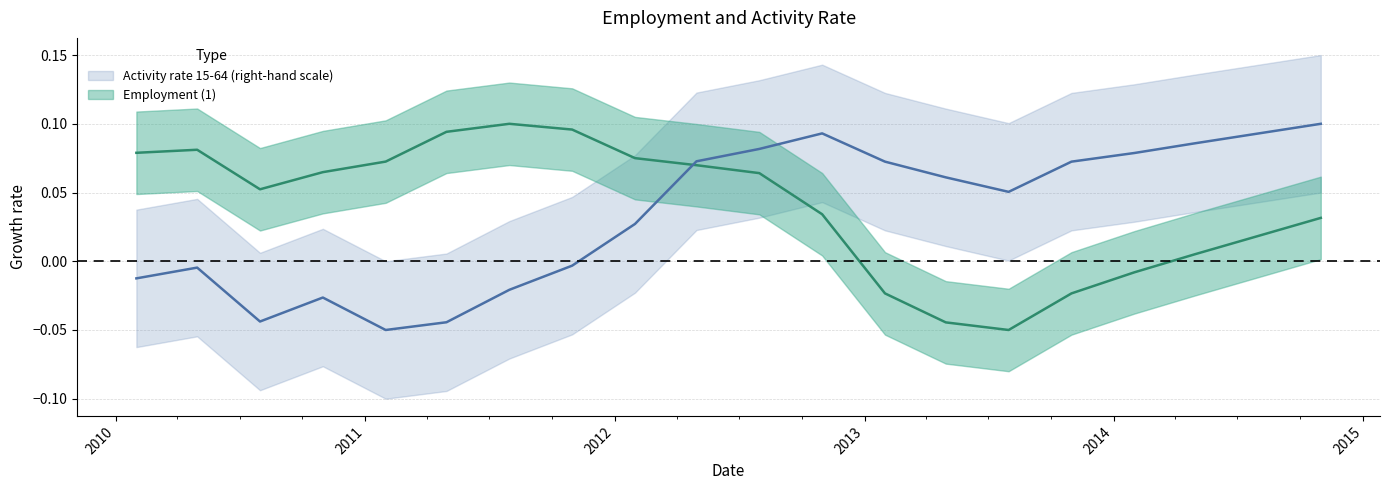

Which series has the largest total across all categories?

Employment (1)